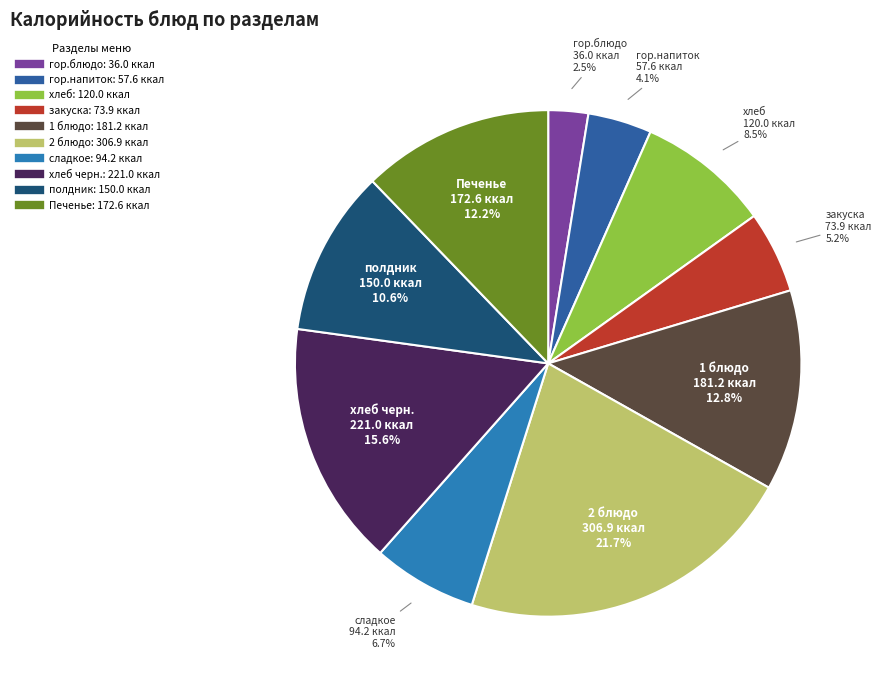

Count the number of slices in the pie.

10